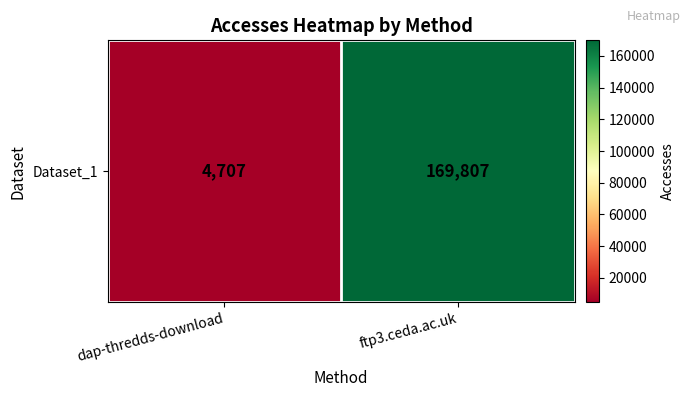

Reading left to right, transcribe all the data shown in this chart.

dap-thredds-download=4707	ftp3.ceda.ac.uk=169807